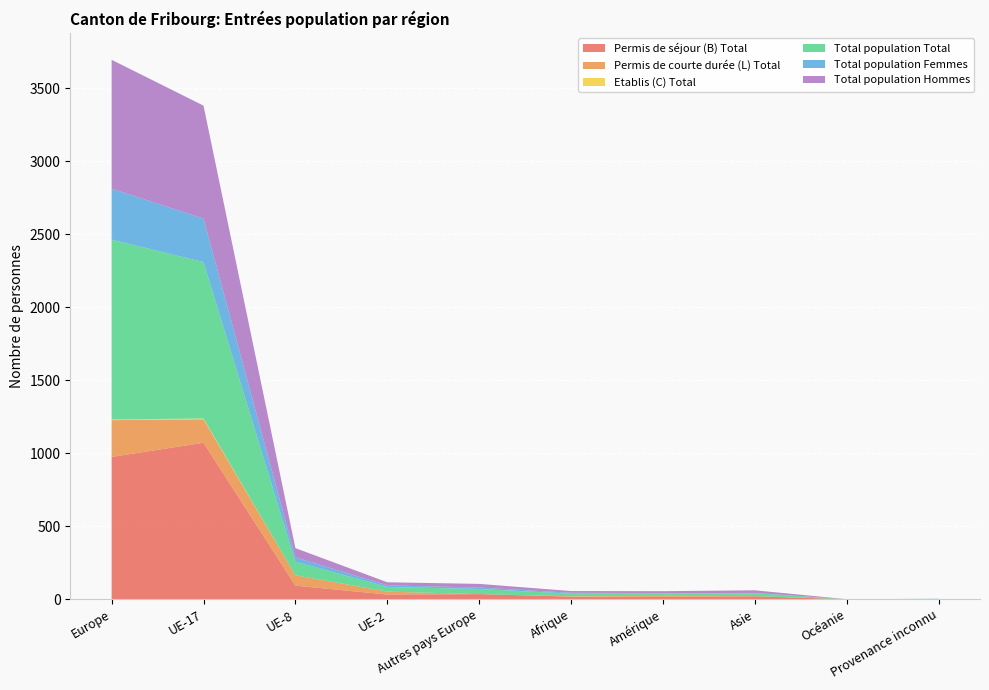

Reading left to right, extract all data points from this chart.

Permis de séjour (B) Total: 975	1072	93	32	35	18	16	20	0	1
Permis de courte durée (L) Total: 252	161	71	20	0	1	7	1	0	0
Etablis (C) Total: 5	5	0	0	0	1	0	0	0	0
Total population Total: 1232	1072	93	32	35	18	16	20	0	1
Total population Femmes: 349	298	30	11	10	6	3	2	0	1
Total population Hommes: 883	774	63	21	25	12	13	18	0	0